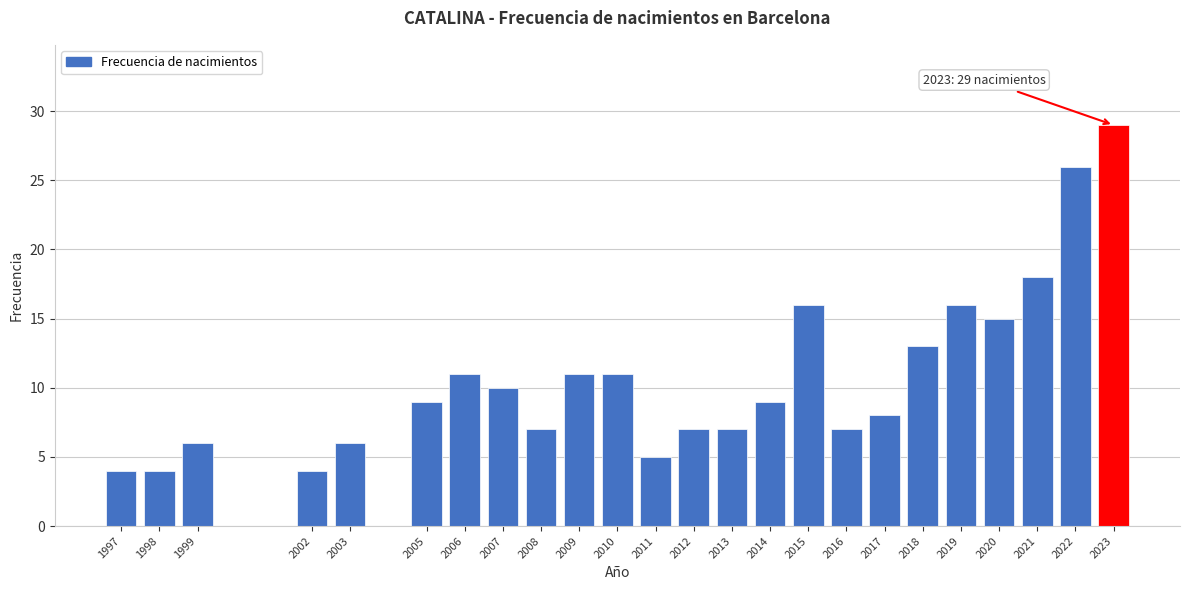

Reading left to right, transcribe all the data shown in this chart.

4	4	6	4	6	9	11	10	7	11	11	5	7	7	9	16	7	8	13	16	15	18	26	29